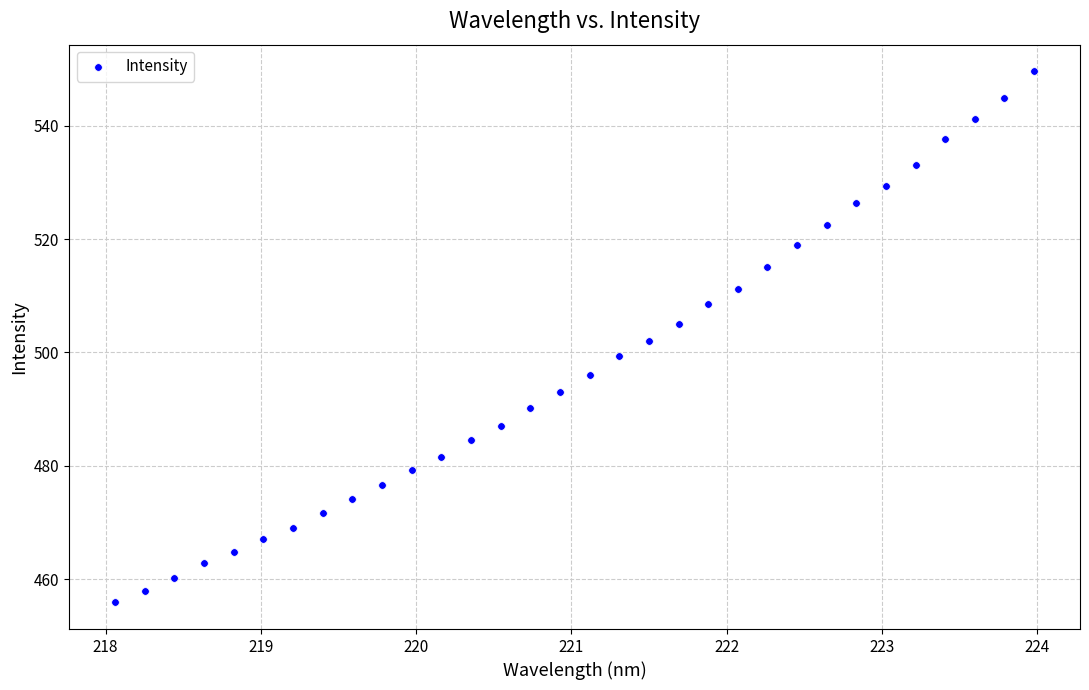

What is the range of Y values (max minus min)?

93.7